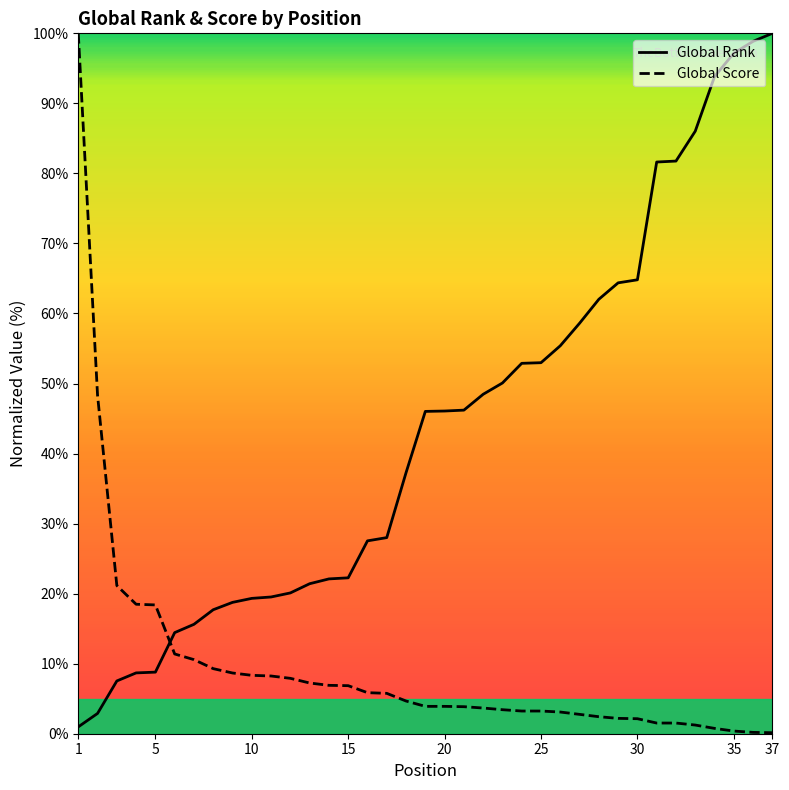

Which series has the largest total across all categories?

Global Rank